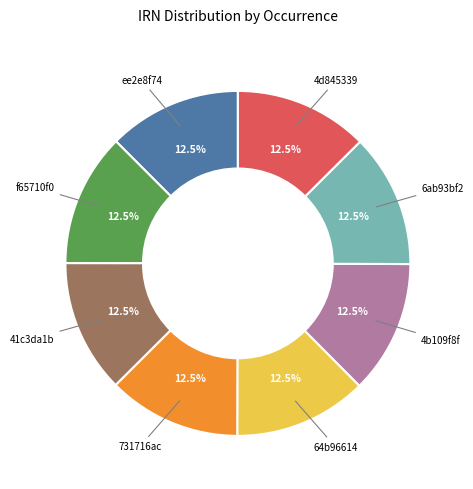

How many segments does this pie chart have?

8